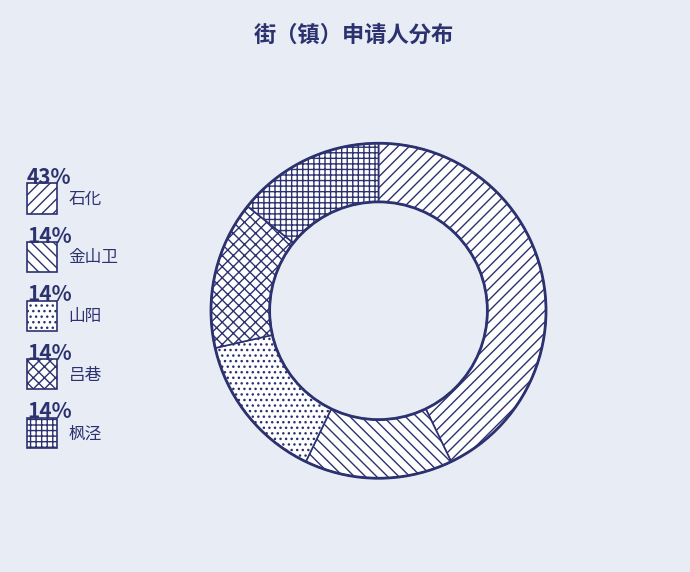

What is the smallest slice in the pie chart?

金山卫